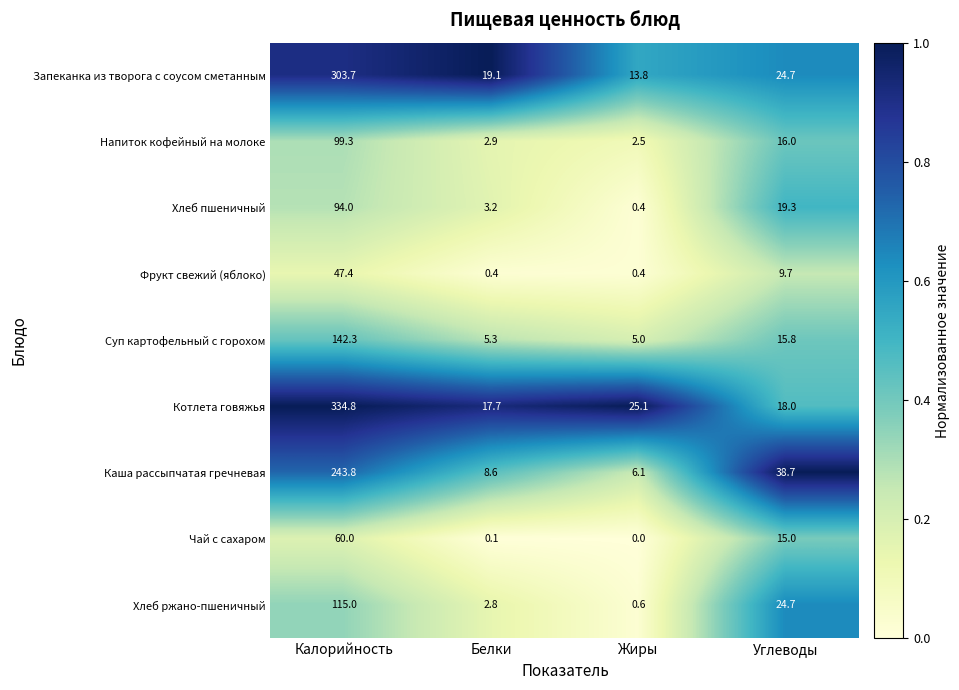

Which series has the widest spread of values?

Котлета говяжья